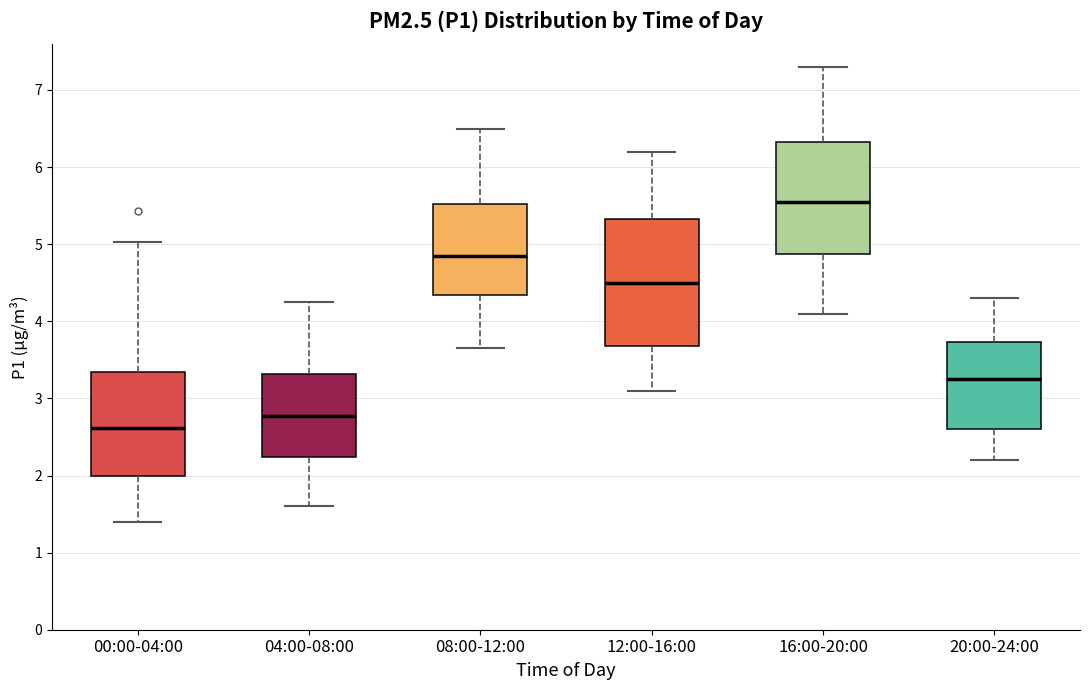

Which box's median line is the lowest?

00:00-04:00